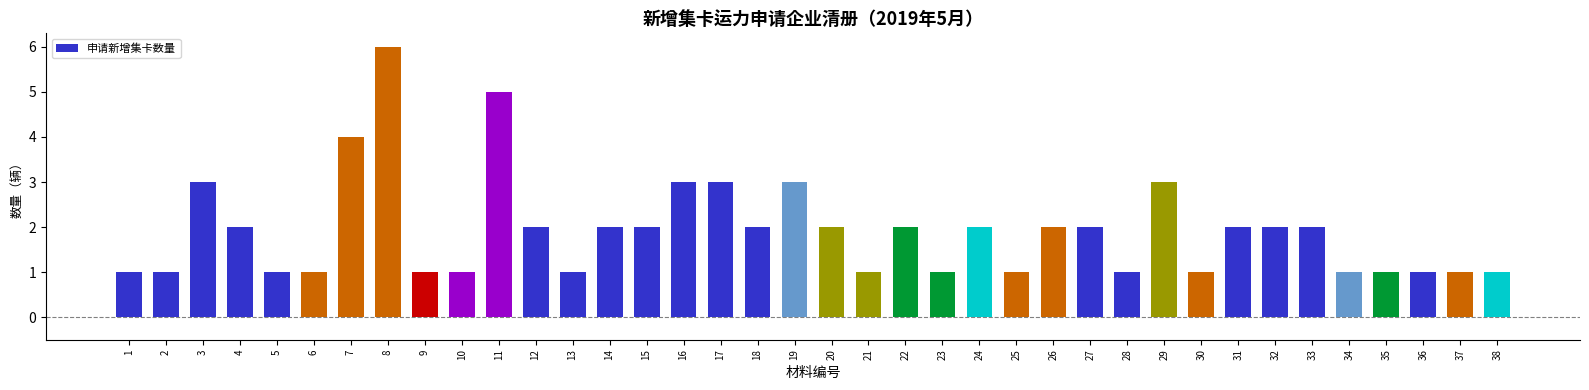

What is the minimum value shown in the chart?

1